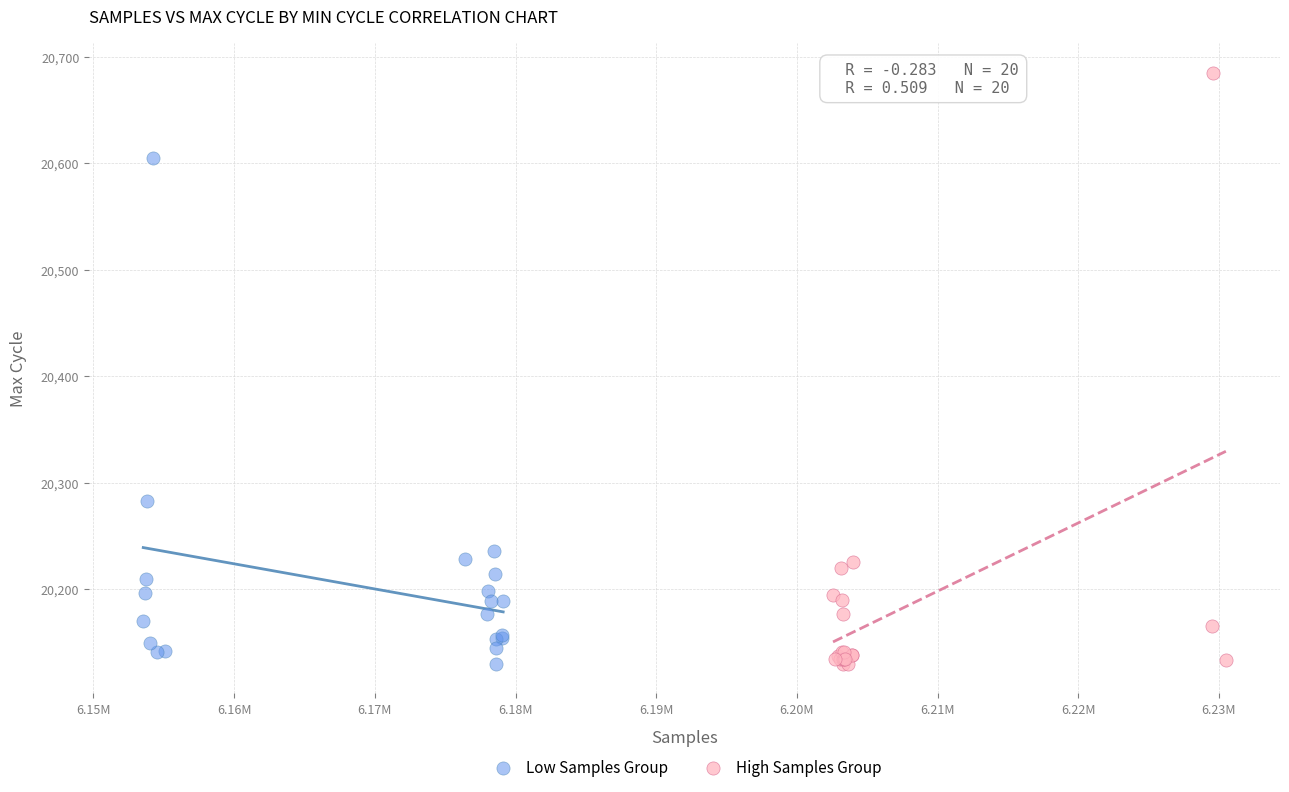

Which series has the largest Y range (max minus min)?

High Samples Group